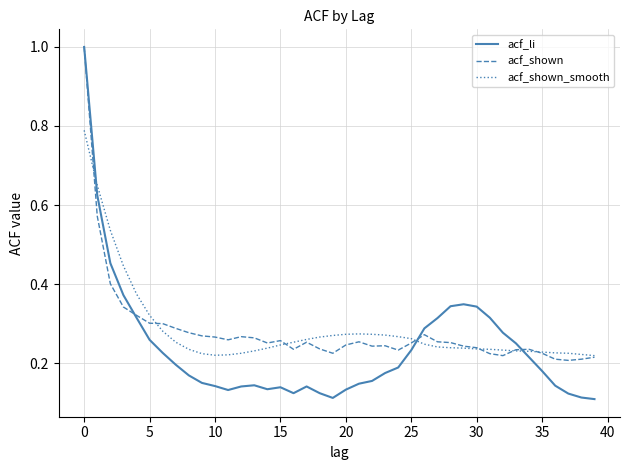

Which series has the widest spread of values?

acf_li